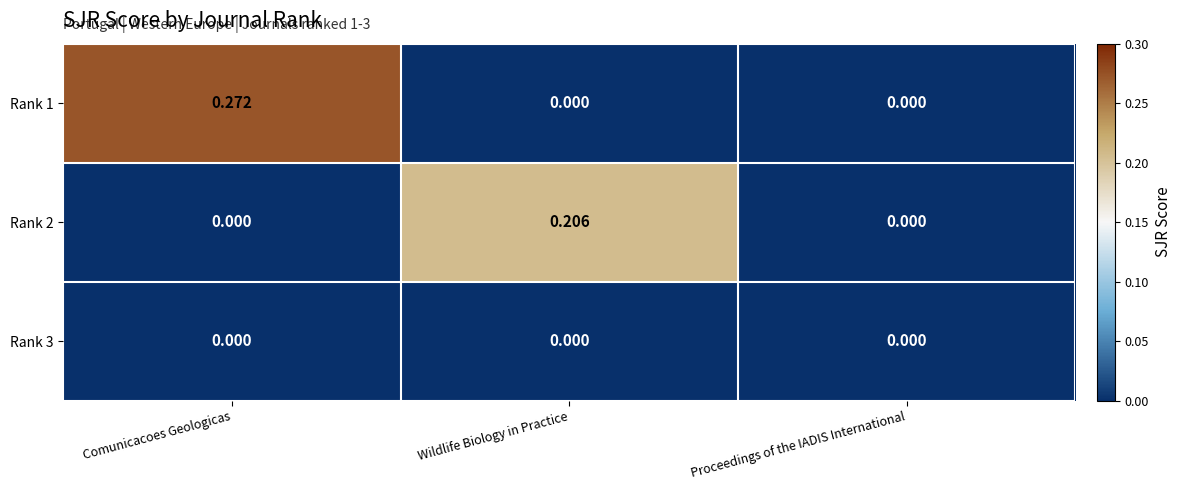

At which category is the sum across all series the highest?

Comunicacoes Geologicas